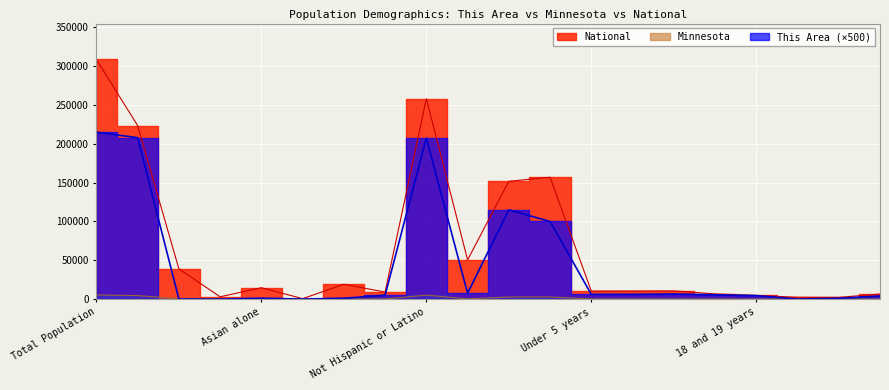

Which series has the widest spread of values?

National